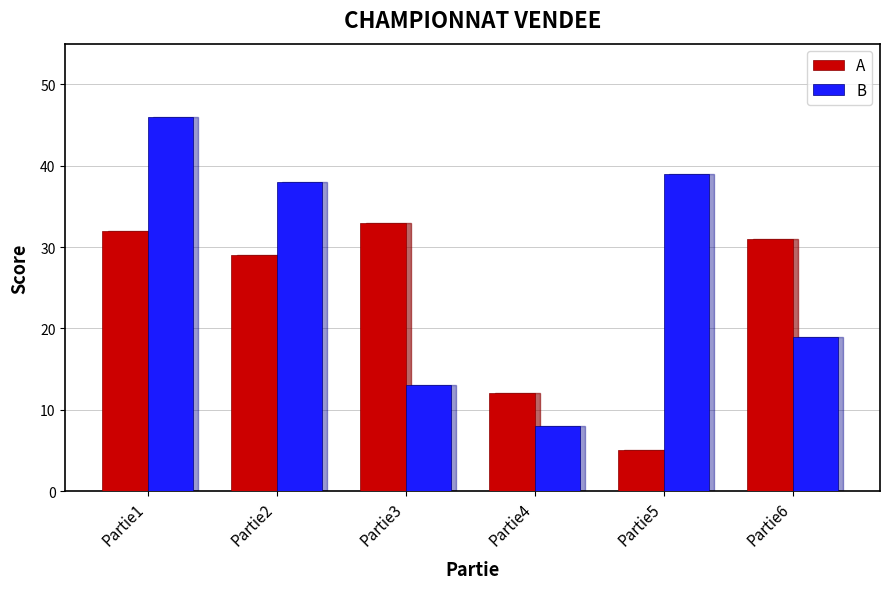

The B series shows 4 at Partie4. True or false?

False